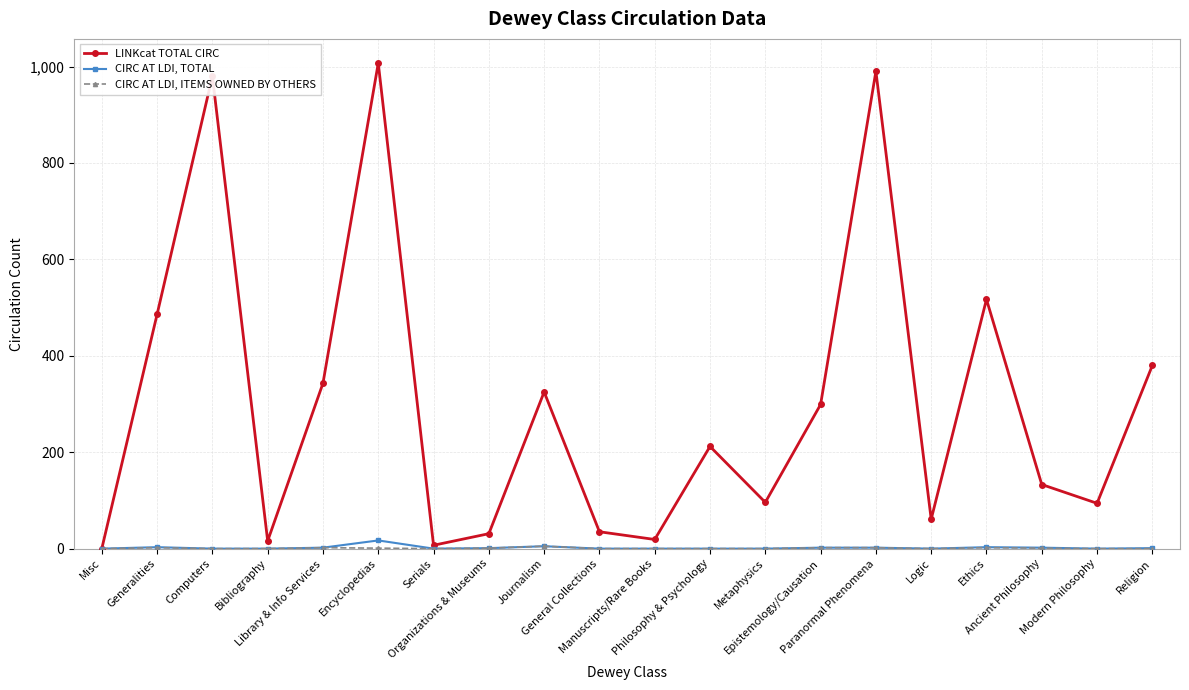

In LINKcat TOTAL CIRC, how many points are higher than both neighbors (excluding endpoints)?

6